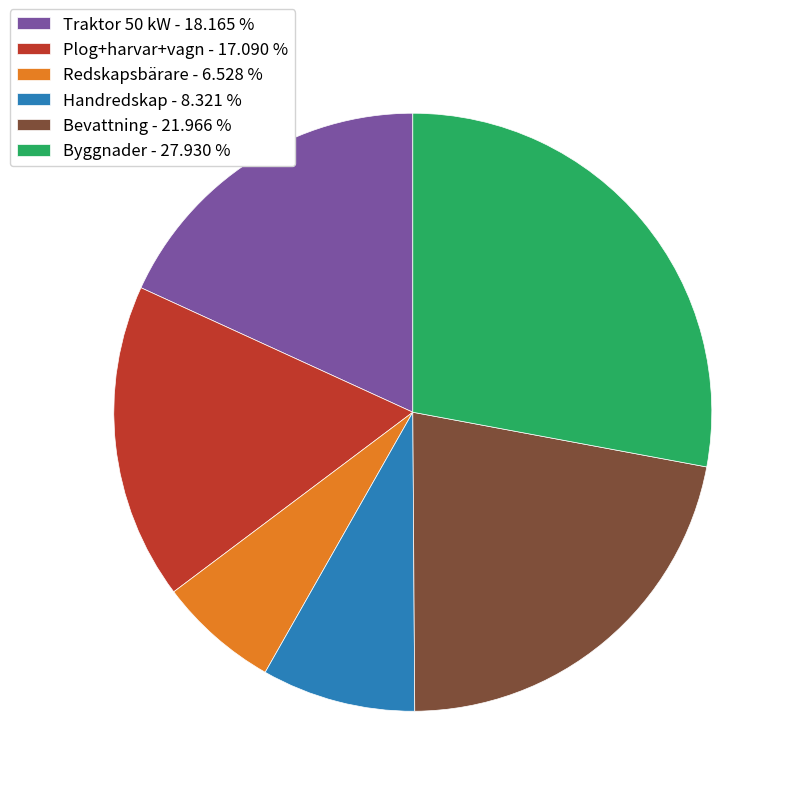

Is the sum of Redskapsbärare - 6.528 % and Bevattning - 21.966 % greater than half?

No